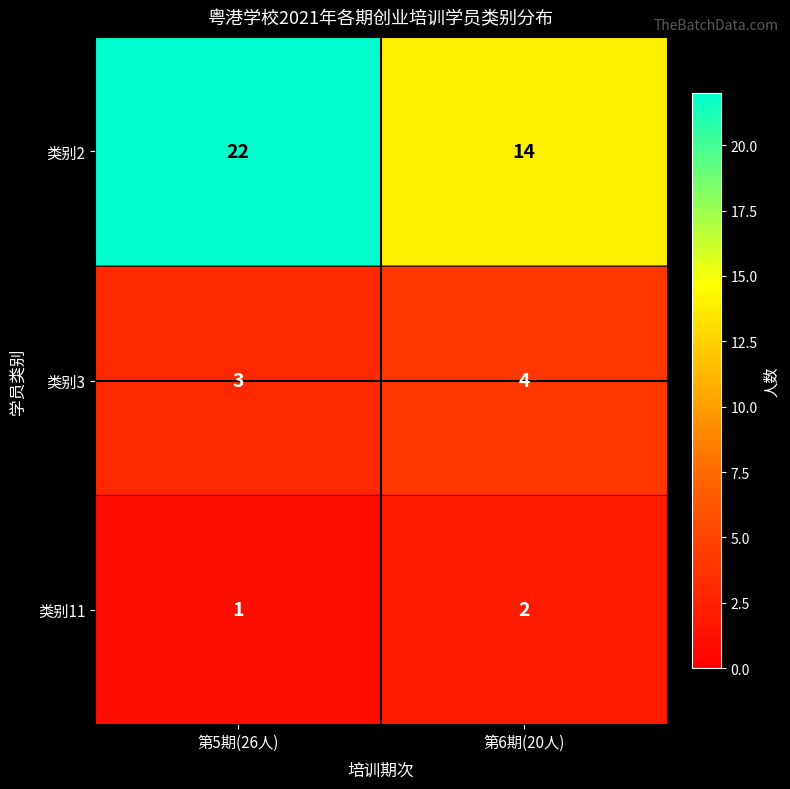

At which category is the sum across all series the highest?

第5期(26人)